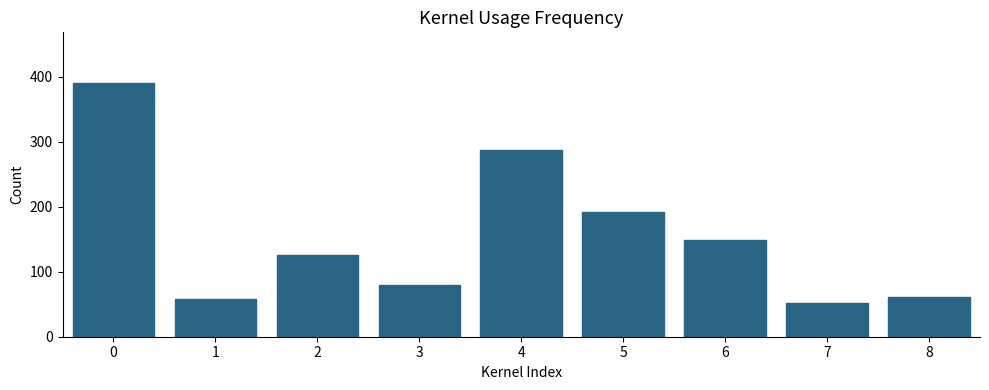

Reading left to right, extract all data points from this chart.

390	58	125	80	287	191	148	52	61